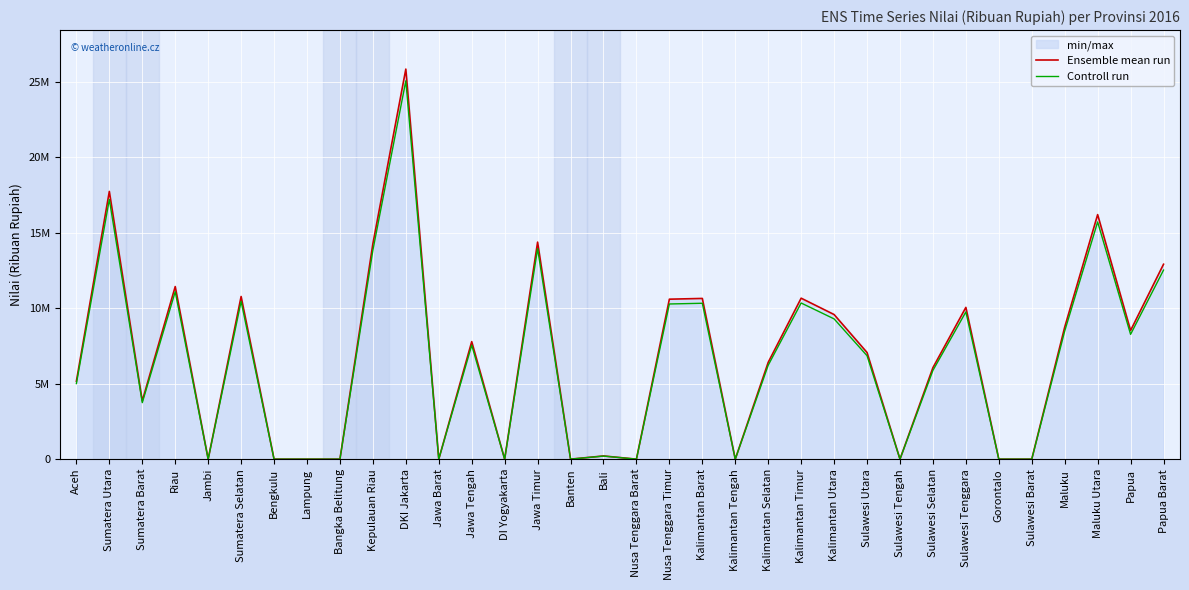

What is the sum of the Ensemble mean run values at Riau and Maluku Utara?

27622887.0